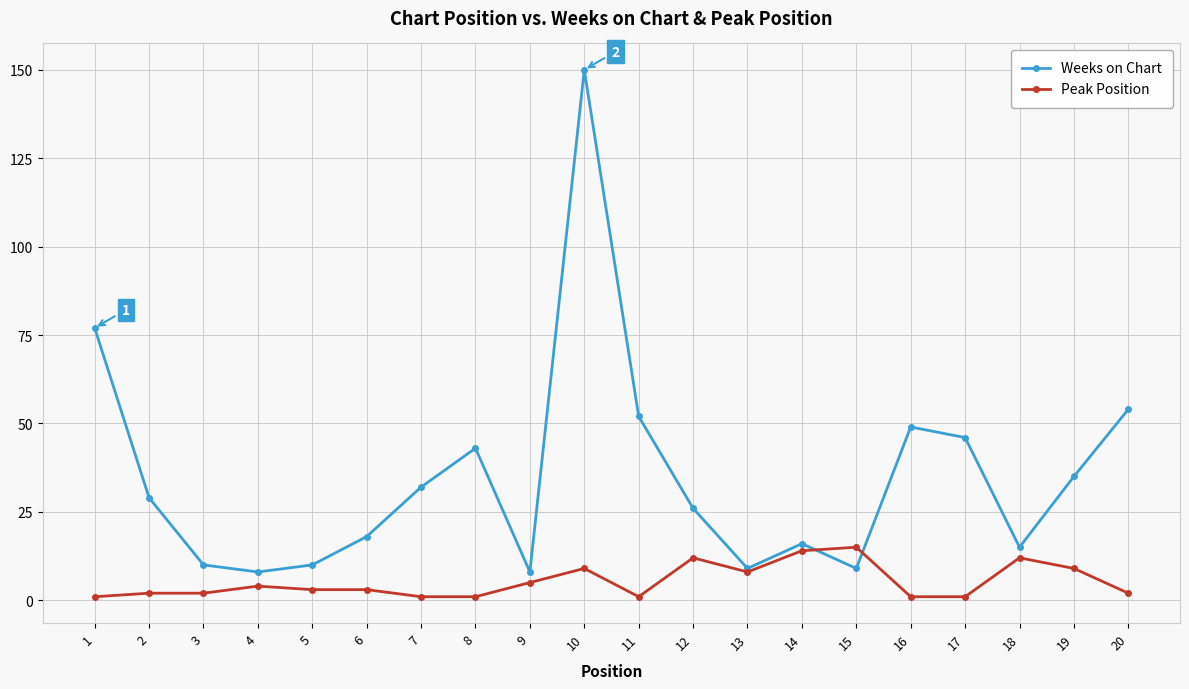

Is this an area chart (filled region under the line)?

No